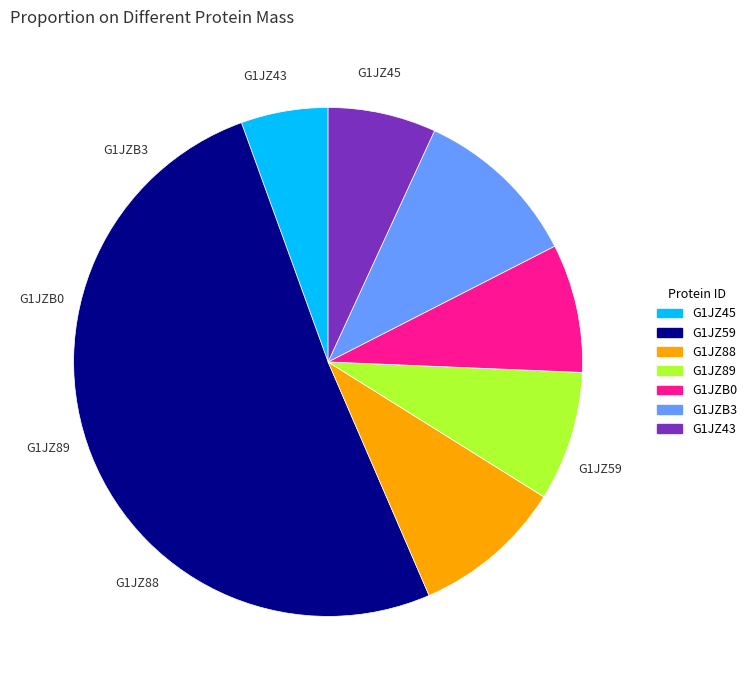

Approximately how many times larger is the value at G1JZ45 compared to G1JZ89?

0.7